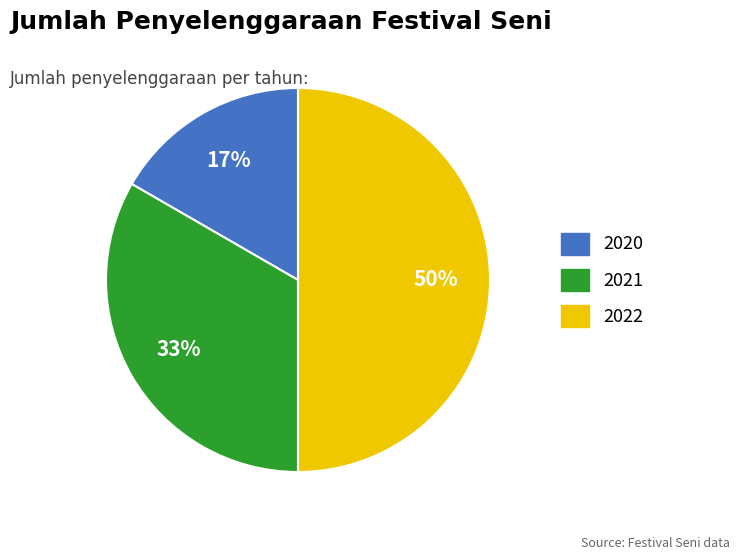

How many slices are in this pie chart?

3